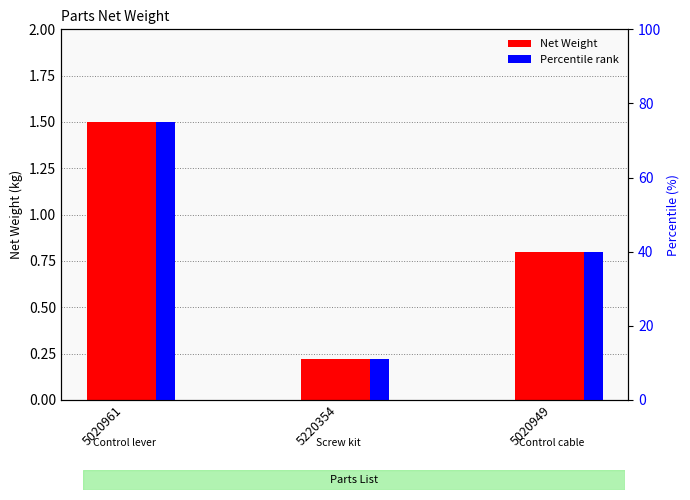

Rank the series at 5020961 from lowest to highest value.

Net Weight, Percentile rank